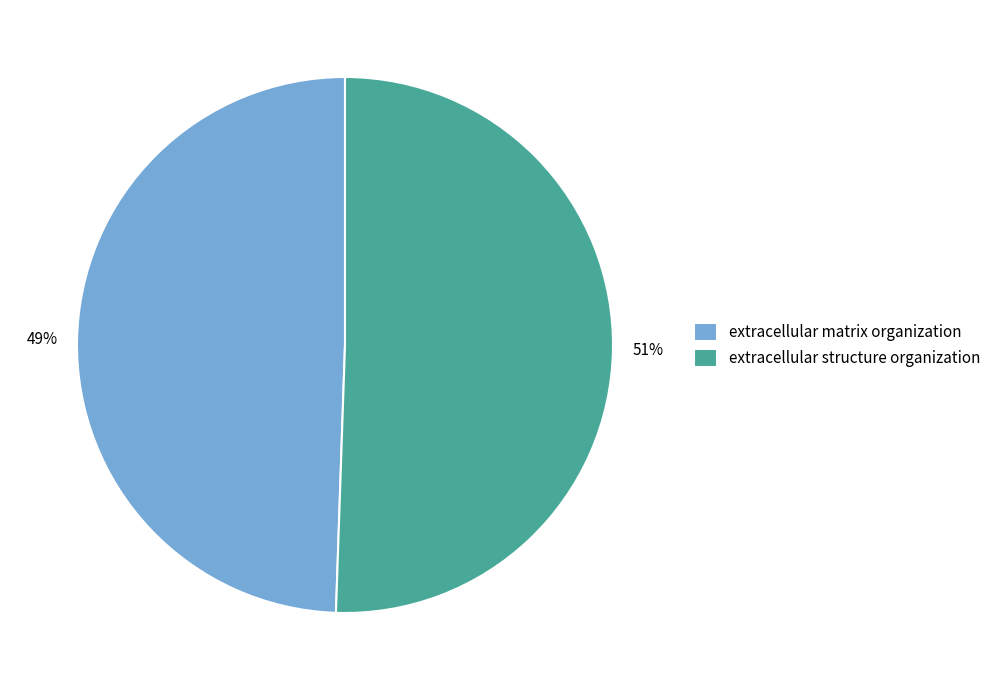

To the nearest percent, what is the average slice percentage?

50%